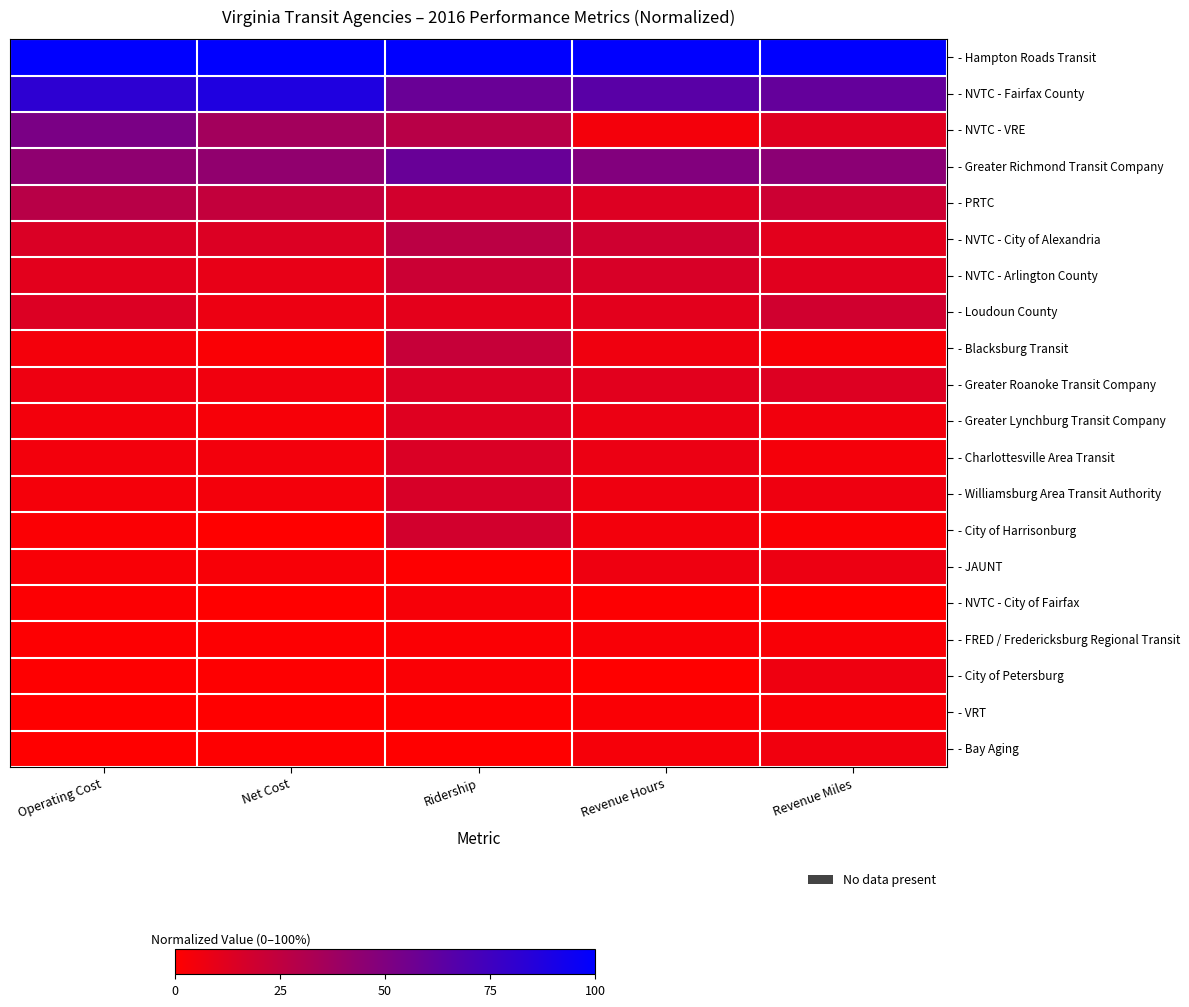

At how many categories does at least one series exceed 0?

5